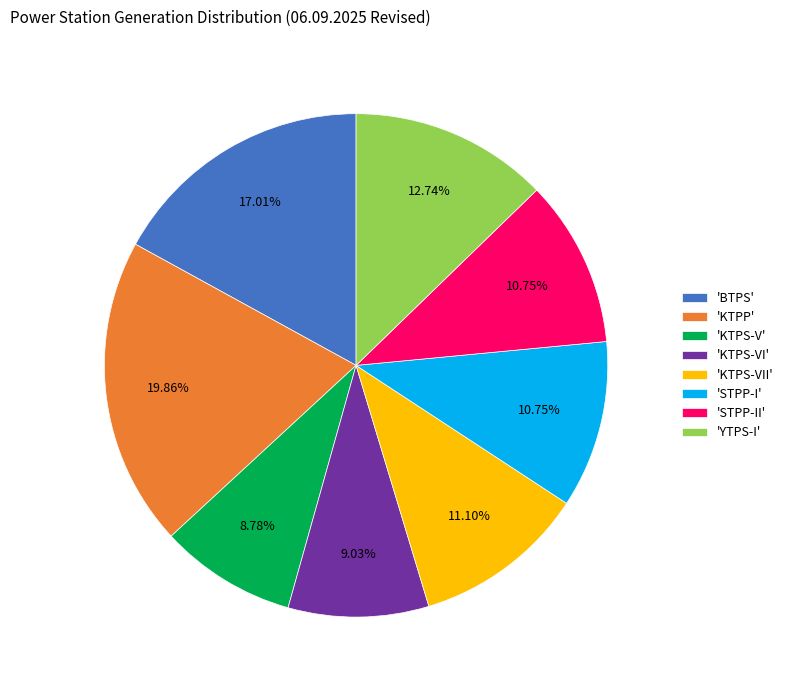

To the nearest percent, what is the average slice percentage?

12%